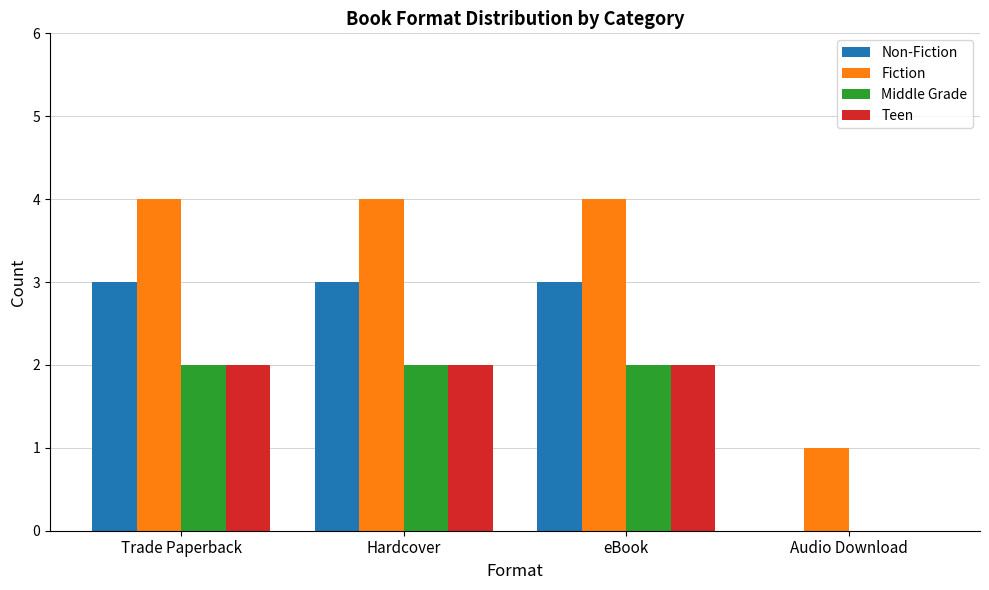

What is the sum of all Middle Grade values?

6